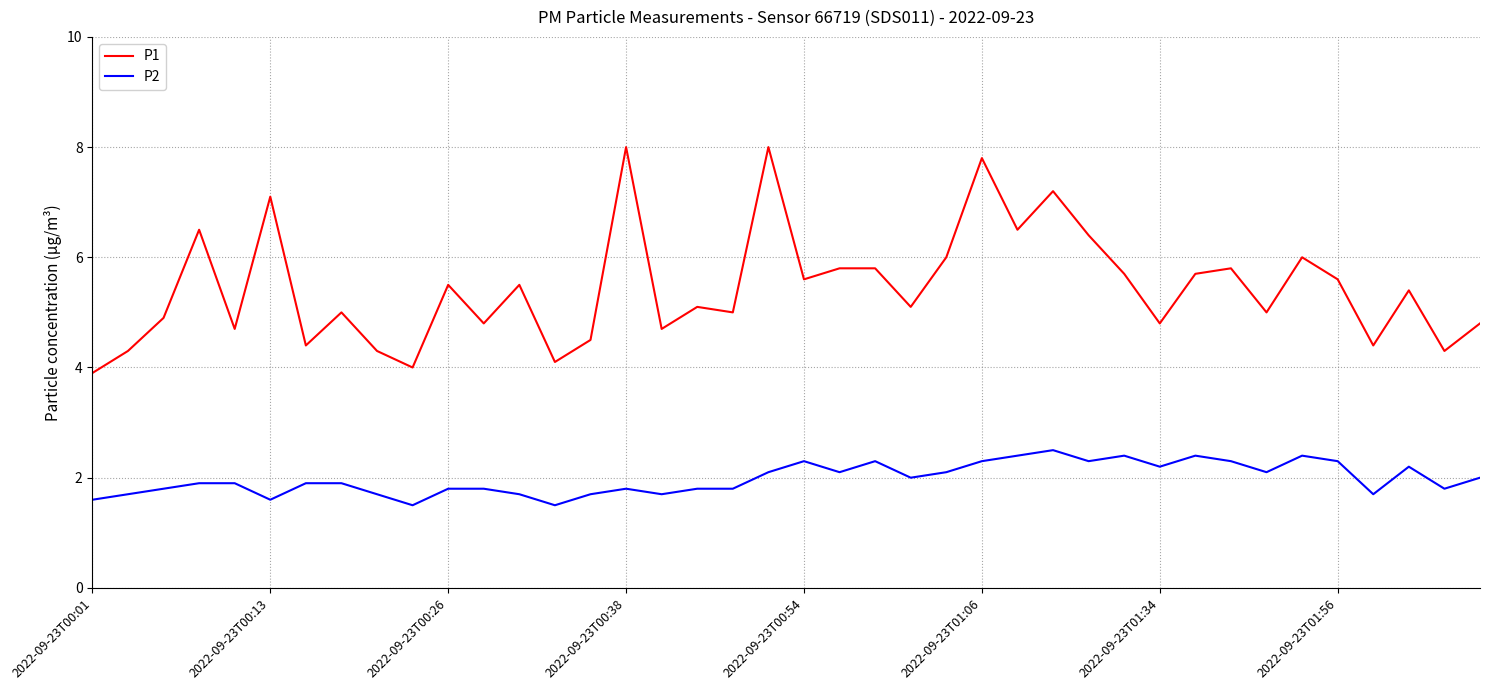

Rank the series by their average value, from highest to lowest.

P1, P2